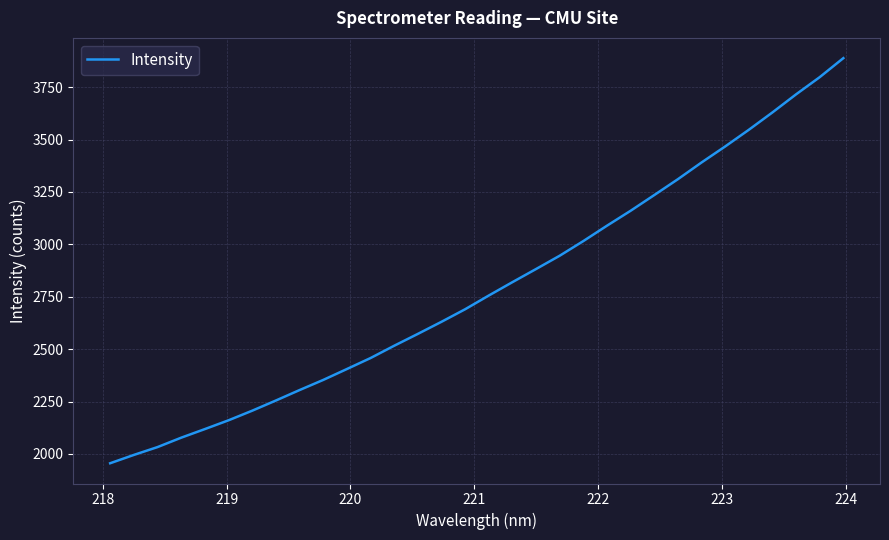

What is the greatest value displayed?

3888.5